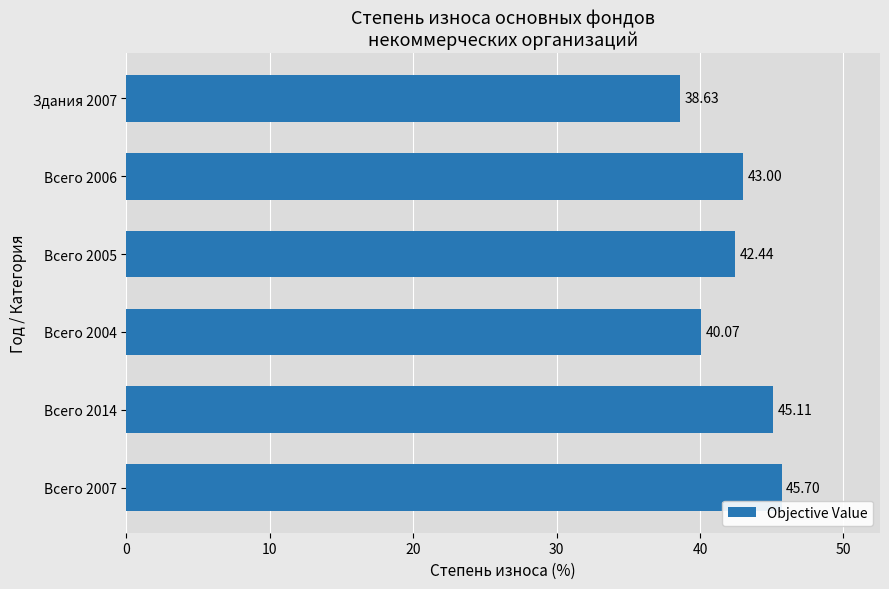

List the labels in order of value, largest first.

Всего 2007, Всего 2014, Всего 2006, Всего 2005, Всего 2004, Здания 2007